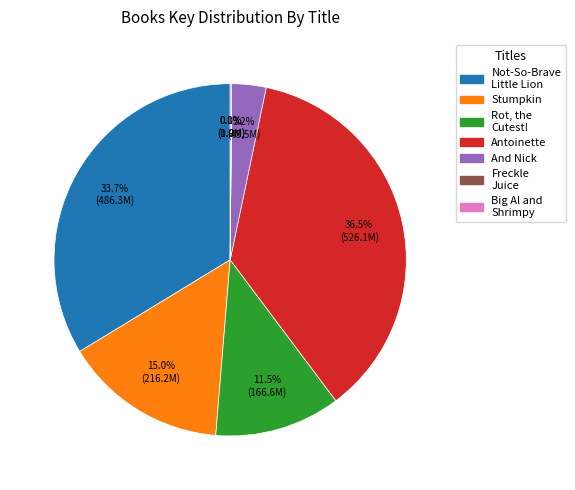

Is there any slice that represents more than half of the pie?

No